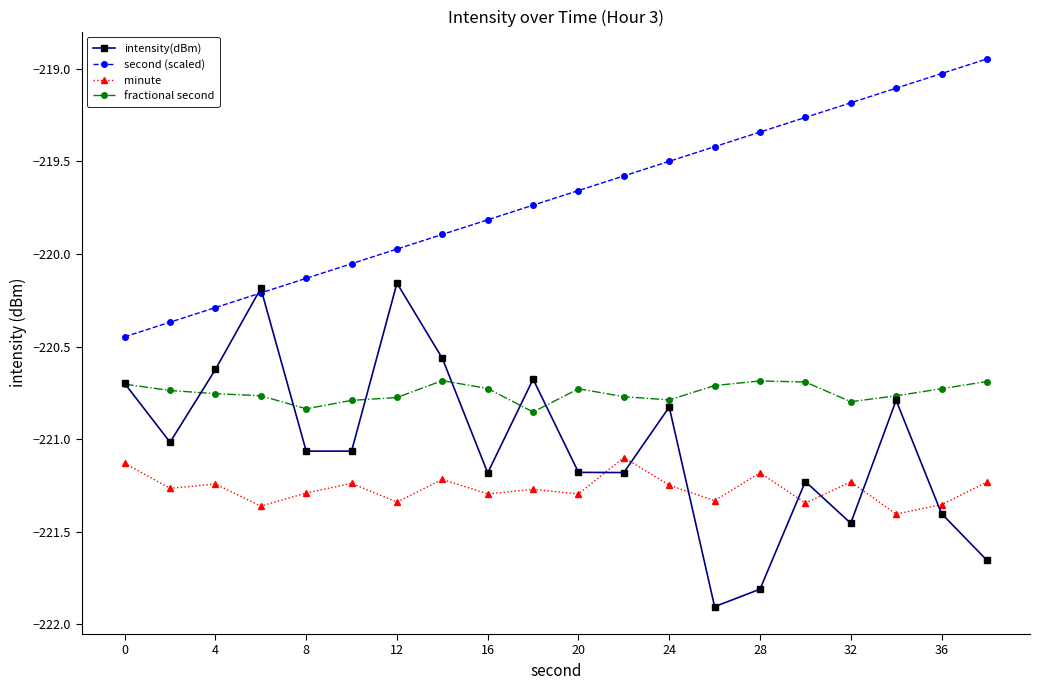

What is the minimum value shown in the chart?

-221.9